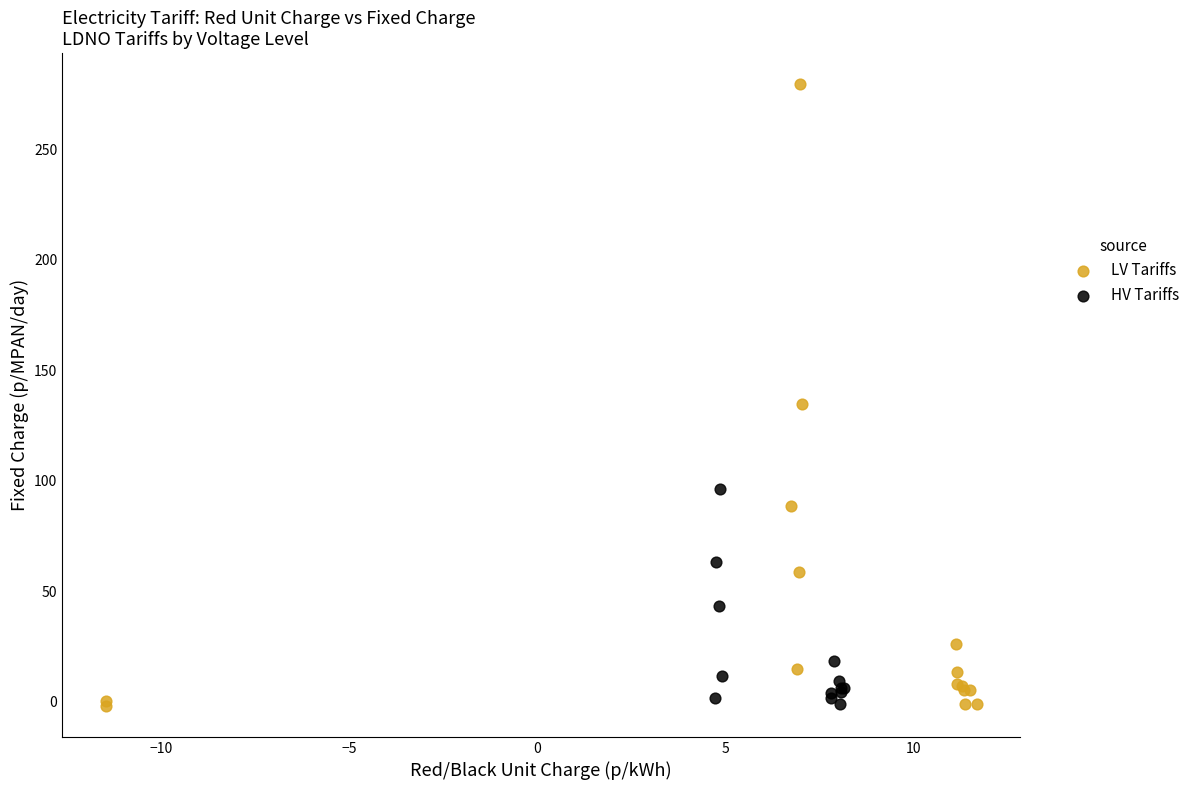

What are all the series names shown in the legend?

LV Tariffs, HV Tariffs